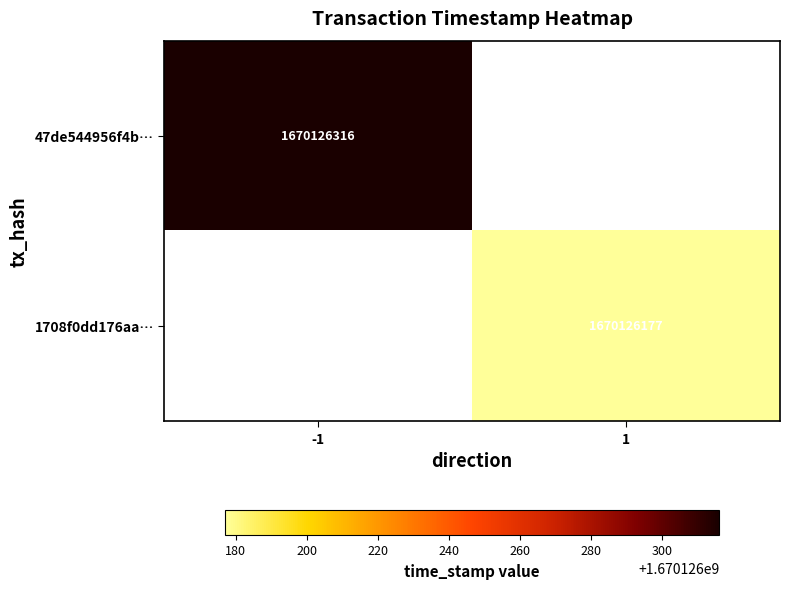

Which series has the largest range (max minus min)?

47de544956f4b71bd4794de74e814b9dfbe3b0b